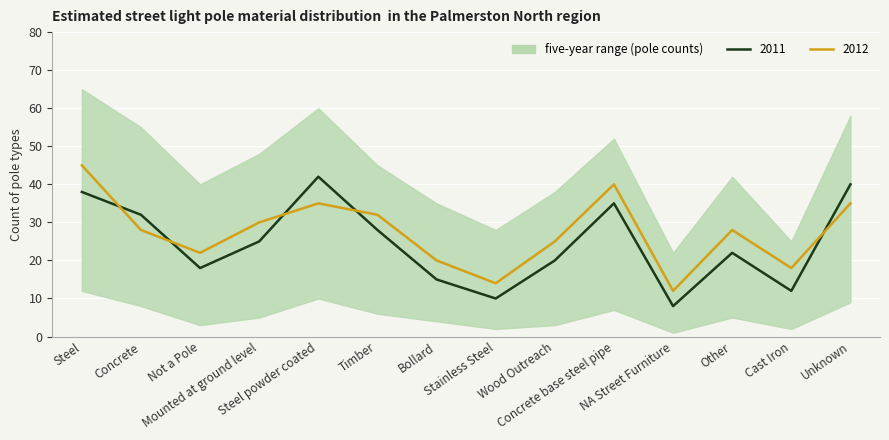

What value does the 2011 series have at Steel, to the nearest 5?

40